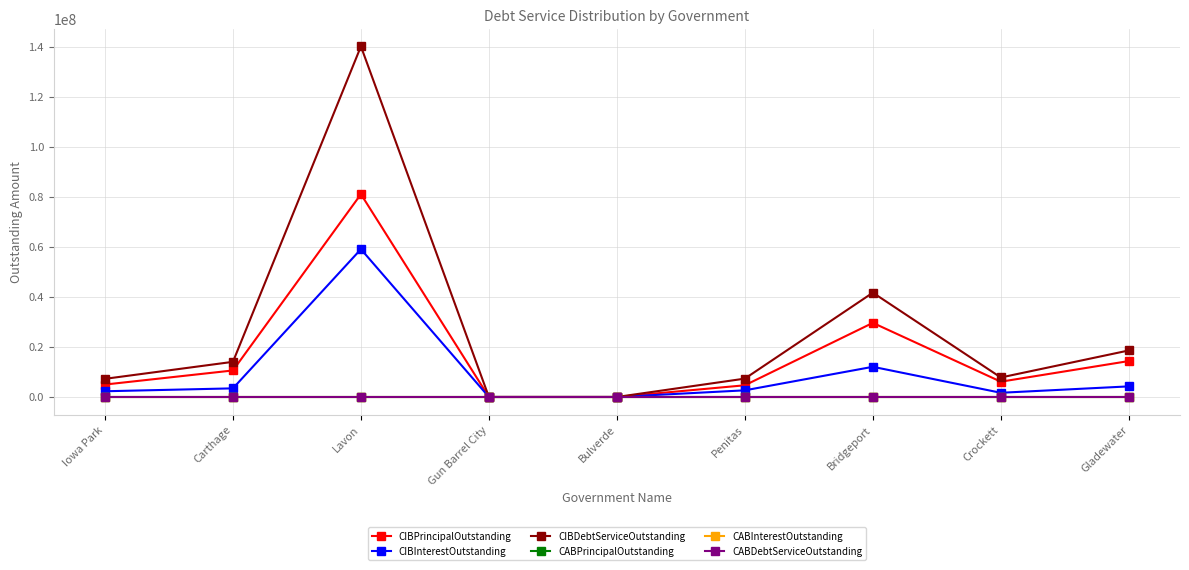

Rank the series by their maximum value, from lowest to highest.

CABPrincipalOutstanding, CABInterestOutstanding, CABDebtServiceOutstanding, CIBInterestOutstanding, CIBPrincipalOutstanding, CIBDebtServiceOutstanding